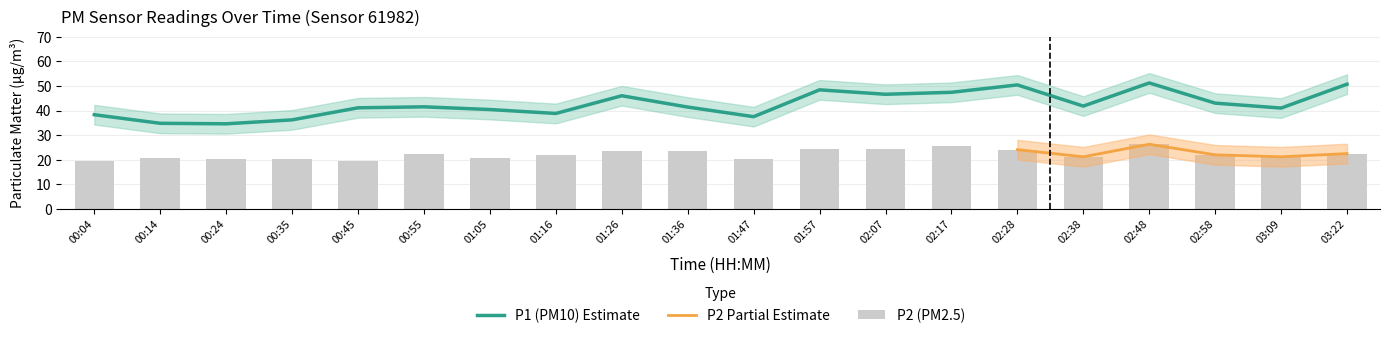

At which label is P2 closest to 22?

02:58